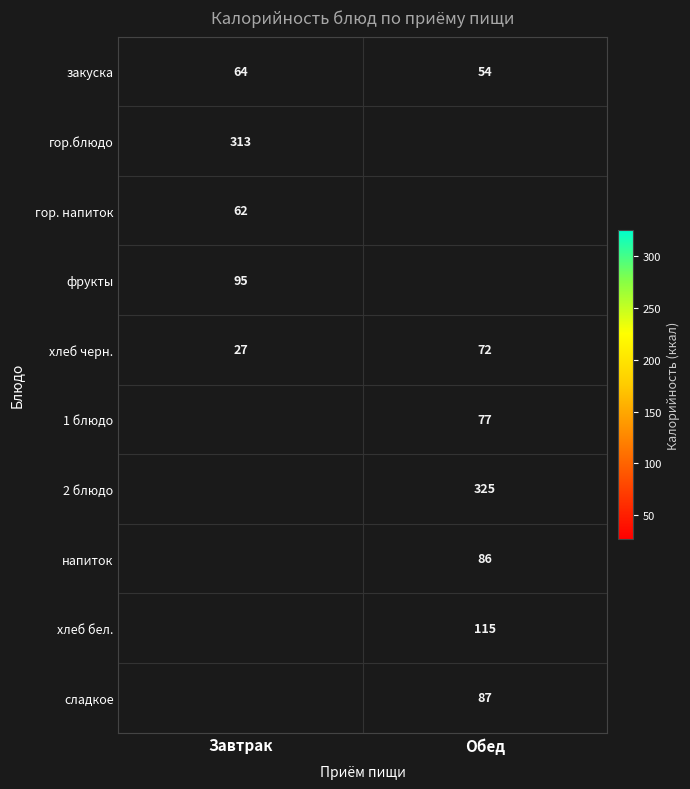

What value does the закуска series have at Обед, to the nearest 10?

50